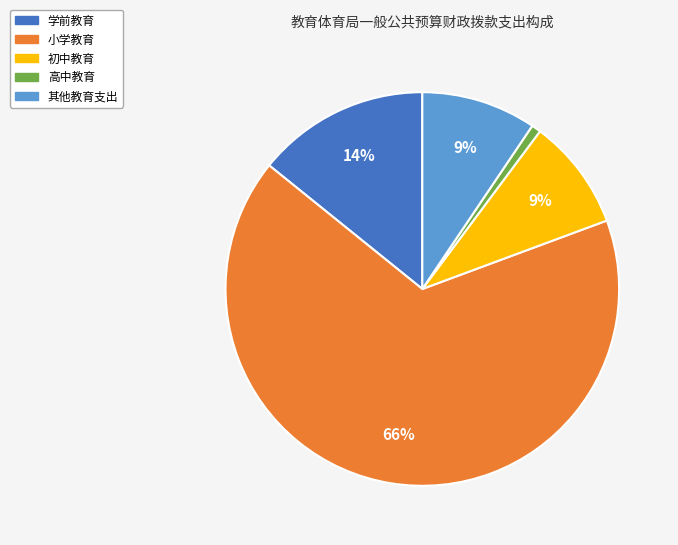

To the nearest percent, what percentage of the pie is 初中教育?

9%